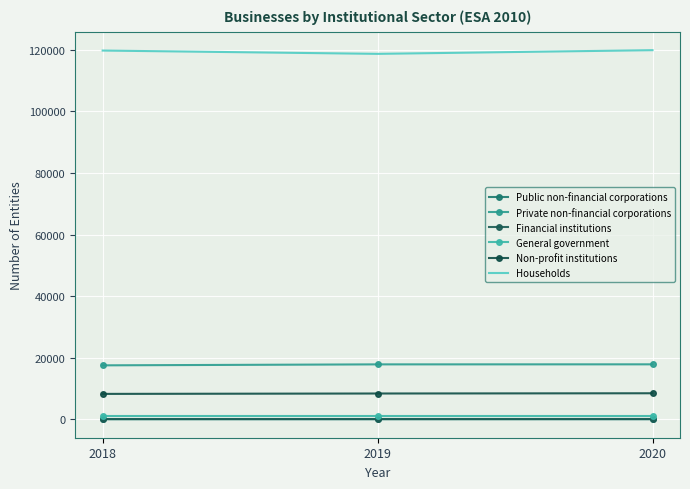

How many distinct data groups are displayed?

6